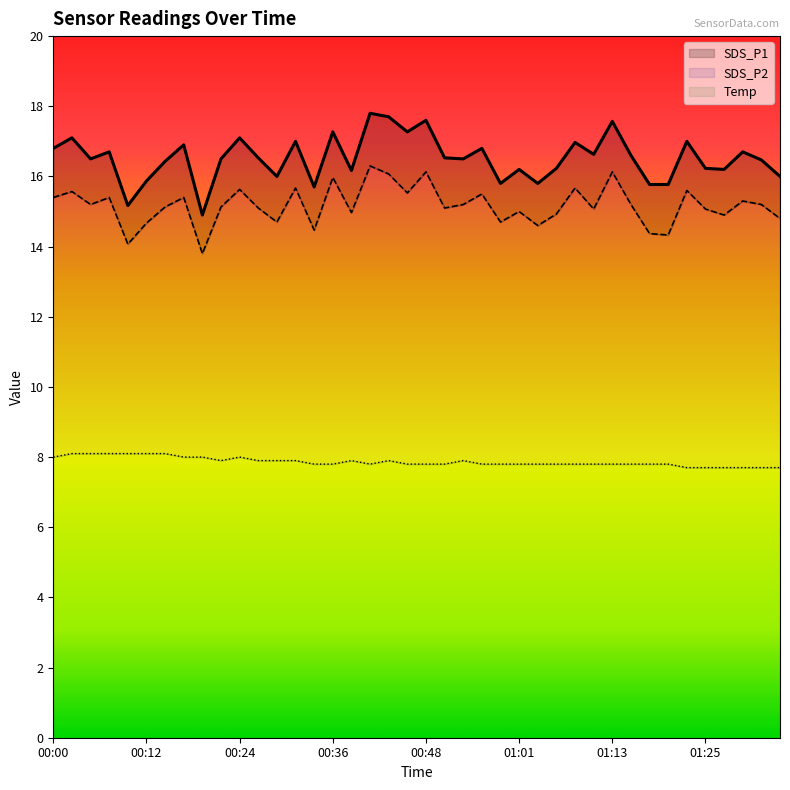

Rank the series by their average value, from lowest to highest.

Temp, SDS_P2, SDS_P1